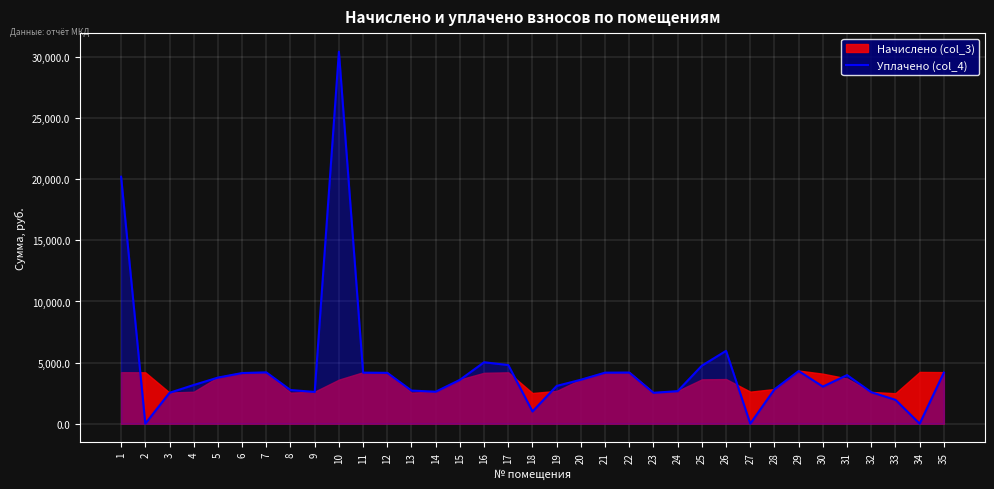

What is the change in value from 20 to 23?

-1069.7